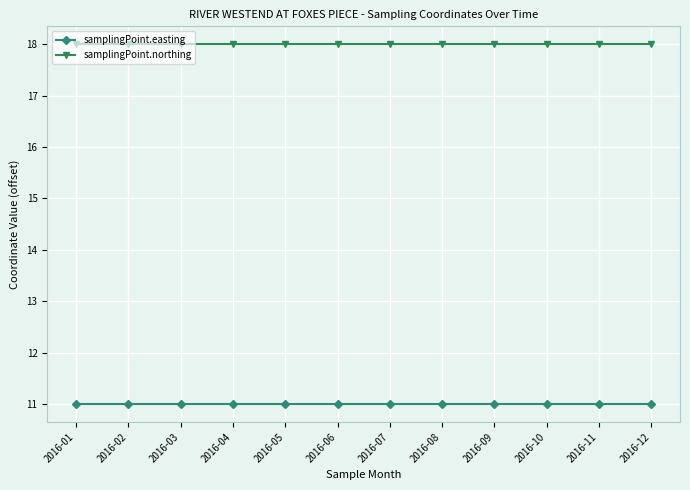

At 2016-03, list the series in order from largest to smallest.

samplingPoint.northing, samplingPoint.easting